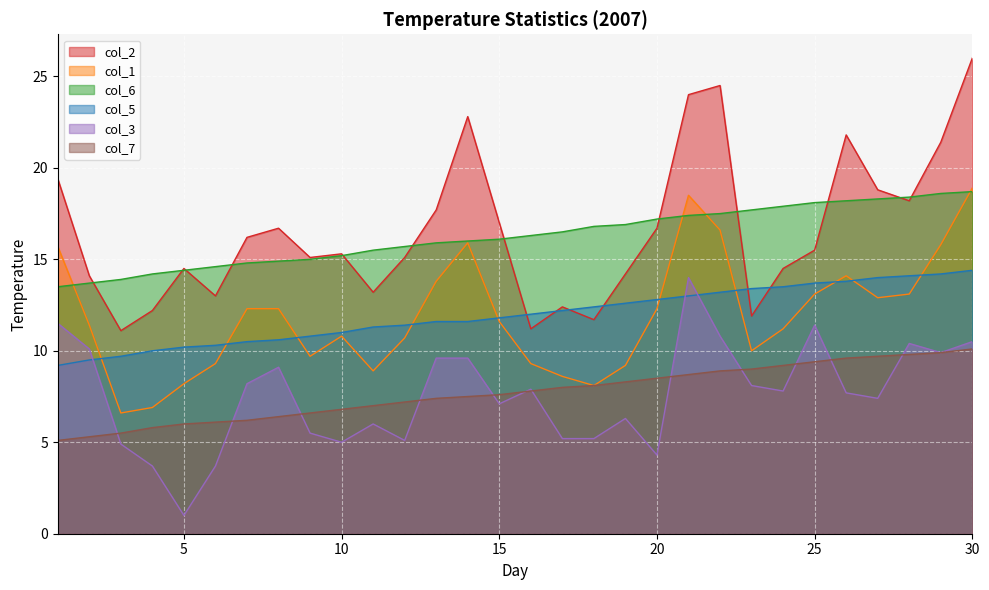

In col_1, how many points are lower than both neighbors (excluding endpoints)?

6